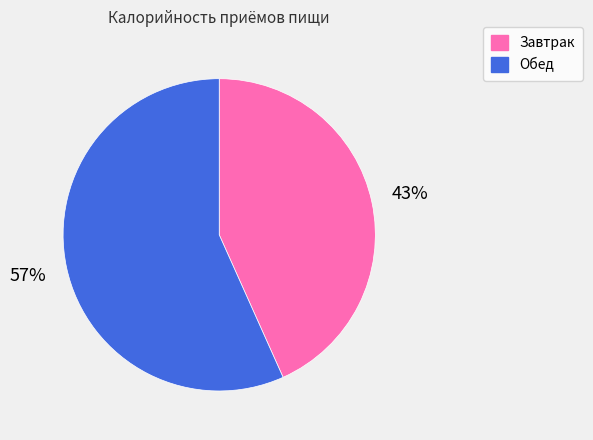

Count the number of slices in the pie.

2